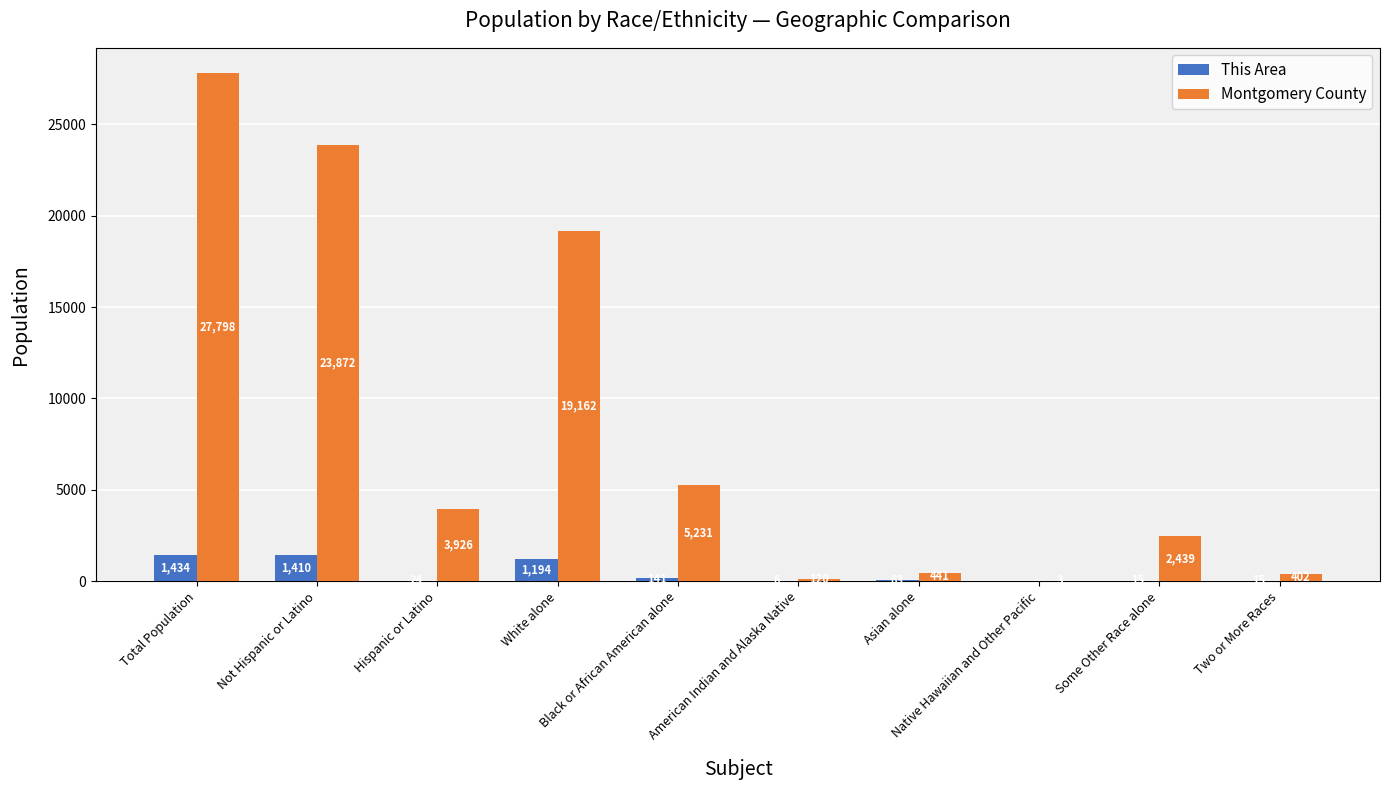

What is the maximum value shown in the chart?

27798